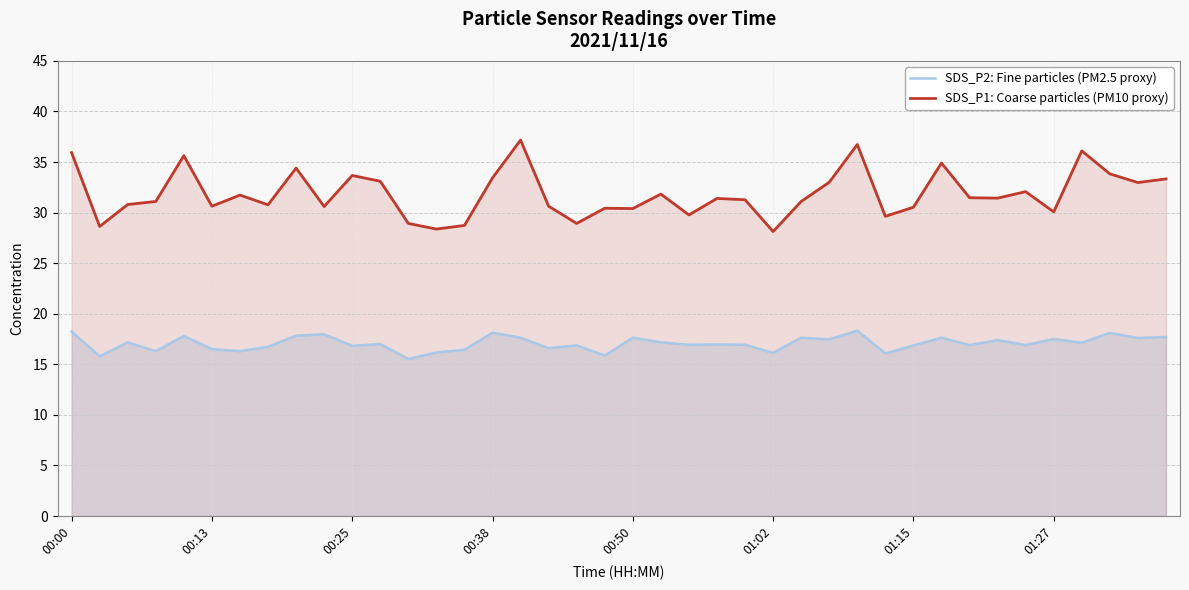

What is the maximum value shown in the chart?

37.2